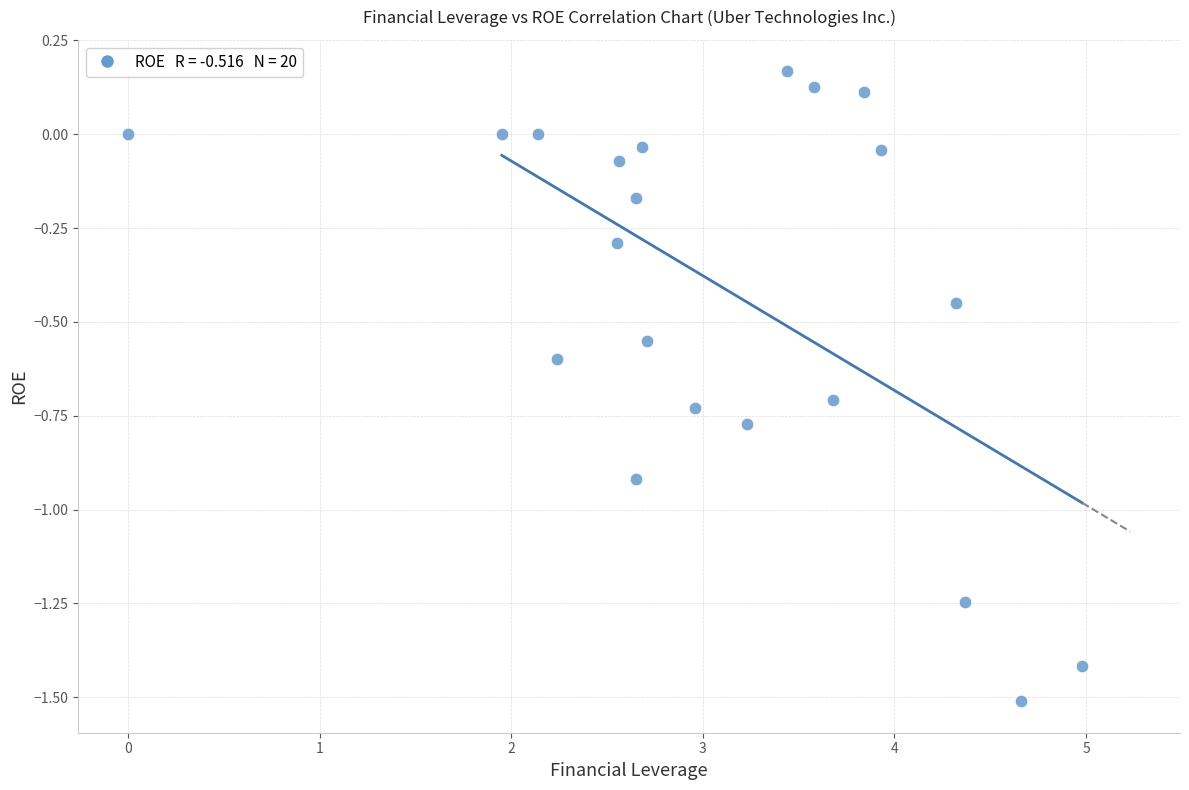

What is the range of Y values (max minus min)?

1.7